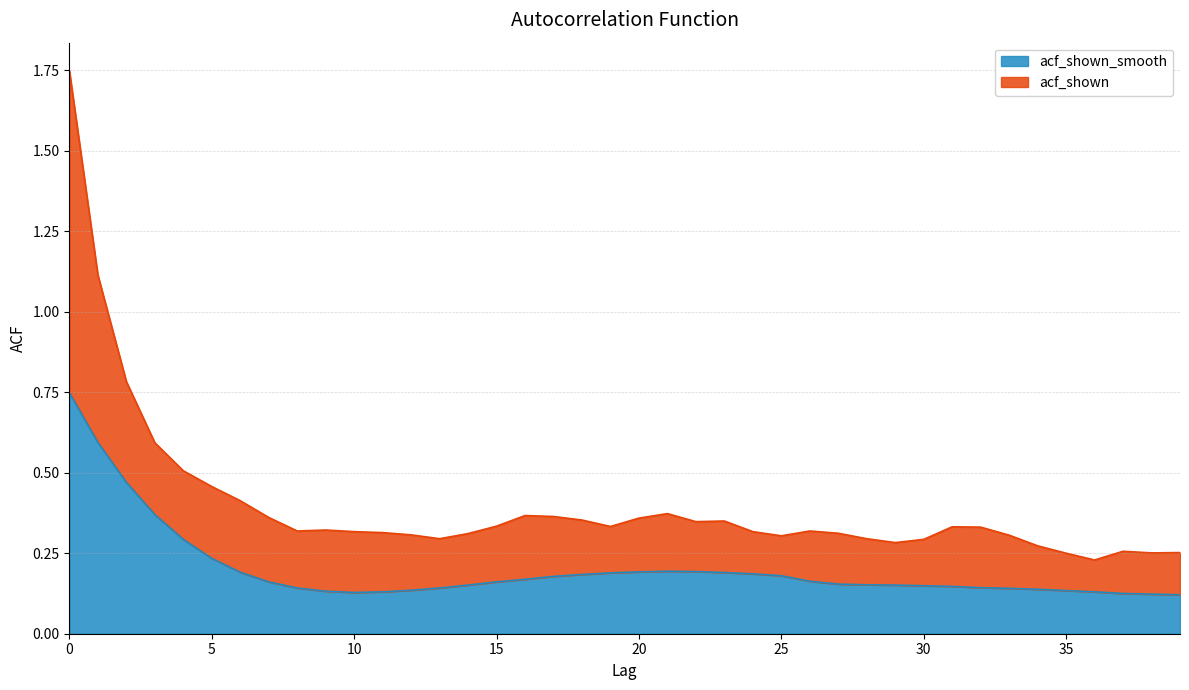

Where is the first local maximum?

21